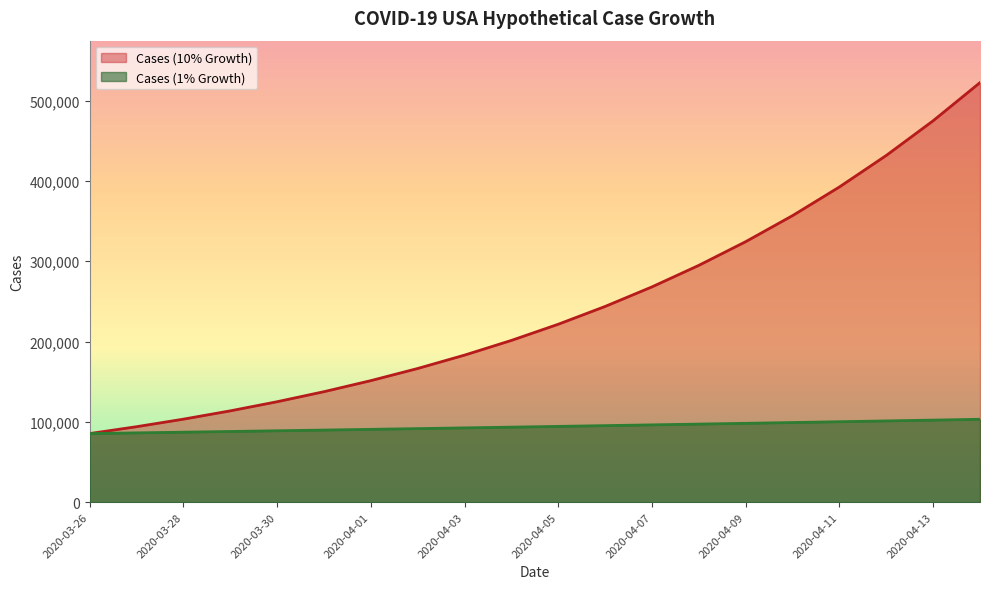

Rank the categories by Cases (1% Growth) value from highest to lowest.

2020-04-14, 2020-04-13, 2020-04-12, 2020-04-11, 2020-04-10, 2020-04-09, 2020-04-08, 2020-04-07, 2020-04-06, 2020-04-05, 2020-04-04, 2020-04-03, 2020-04-02, 2020-04-01, 2020-03-31, 2020-03-30, 2020-03-29, 2020-03-28, 2020-03-27, 2020-03-26